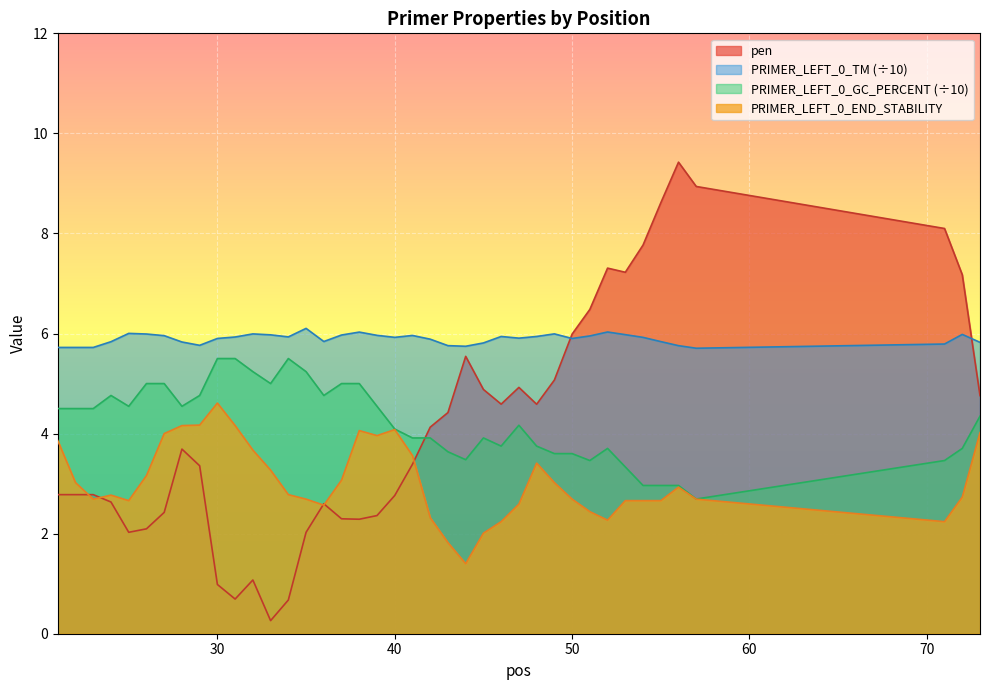

Which series has the largest total across all categories?

PRIMER_LEFT_0_TM (÷10)